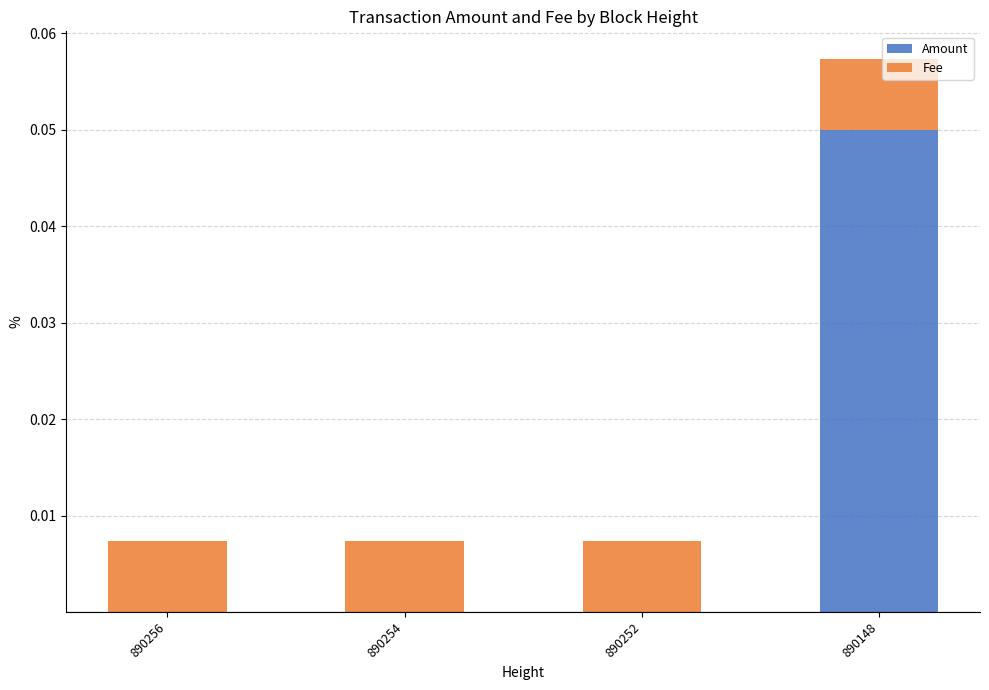

At which category is the sum across all series the highest?

890148